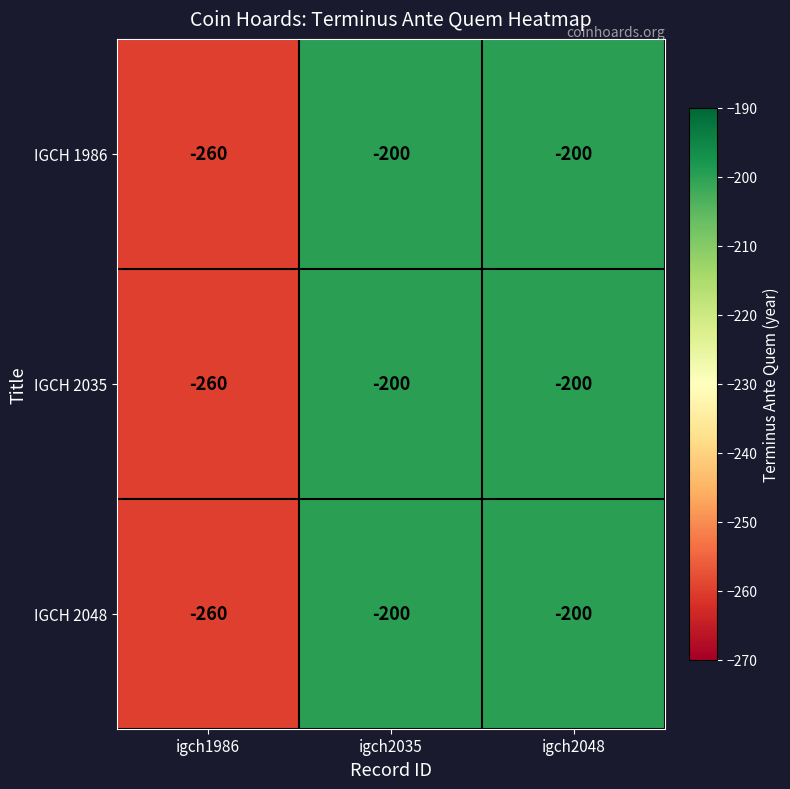

What is the sum of all IGCH 2035 values?

-660